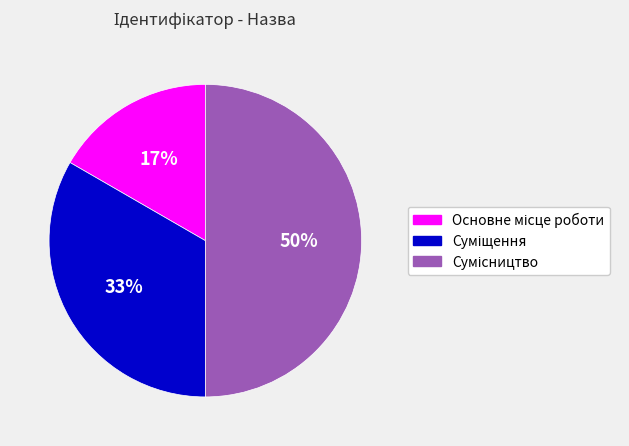

To the nearest percent, what is the difference between the largest and smallest slice percentages?

33%